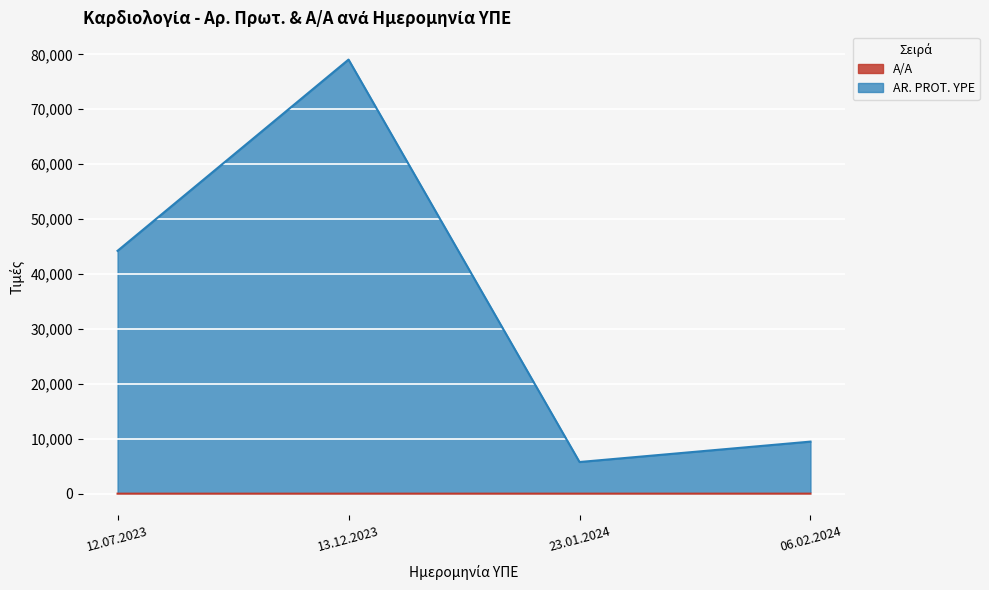

What value does the AR. PROT. YPE series have at 13.12.2023, to the nearest 50?

79050